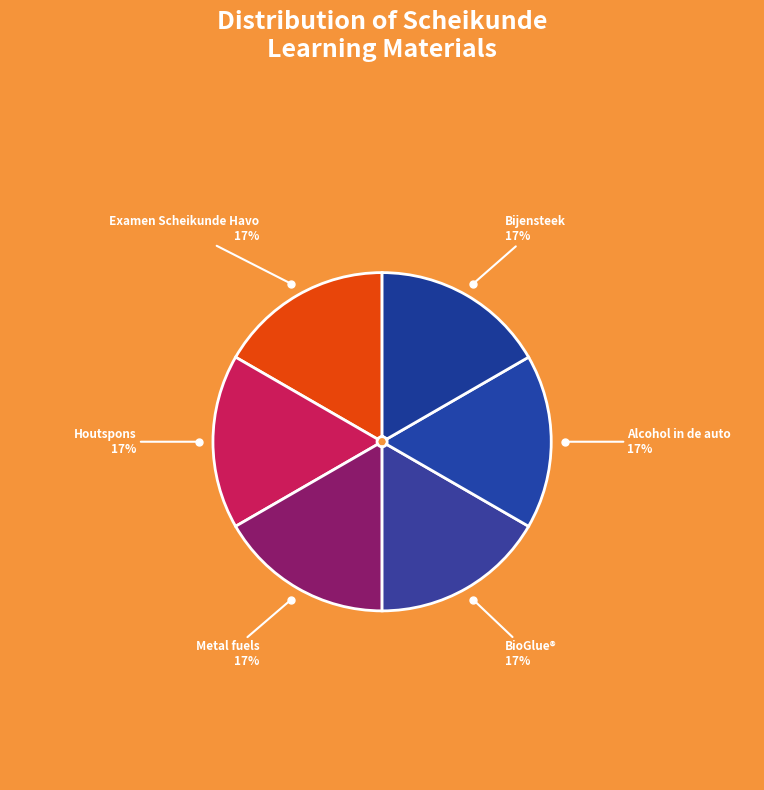

Which category has the smallest portion of the pie?

Examen Scheikunde Havo